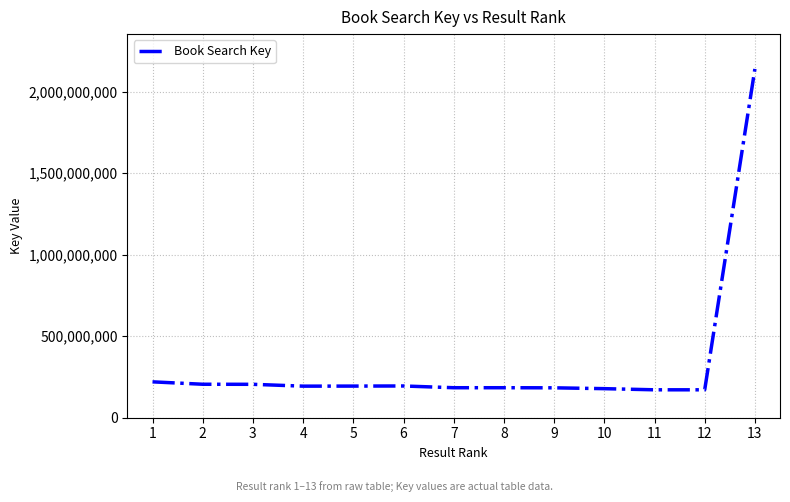

Which has a higher value, 13 or 12?

13